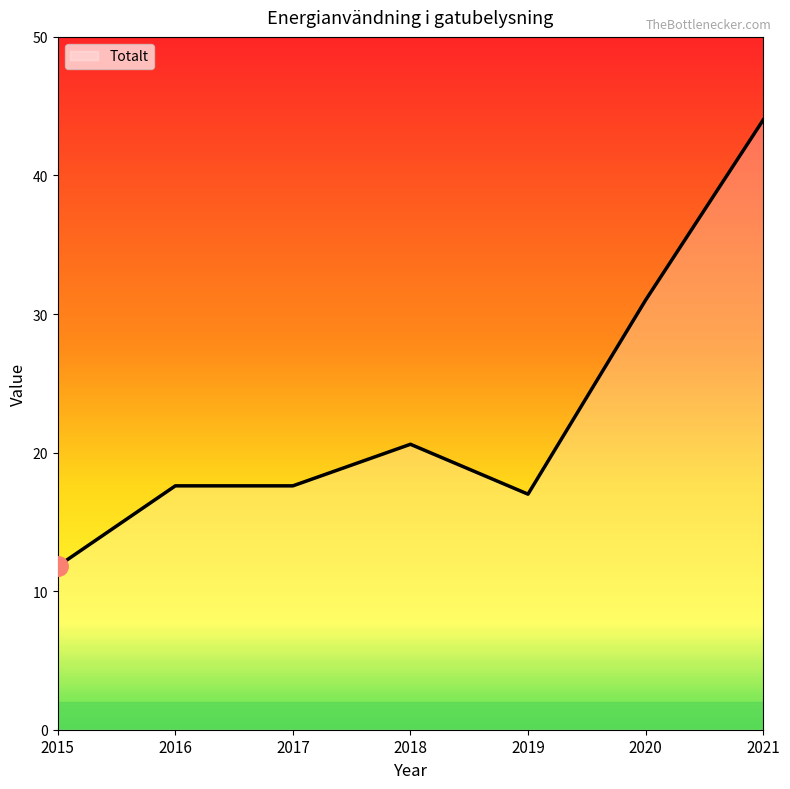

Count the number of data series in this chart.

1